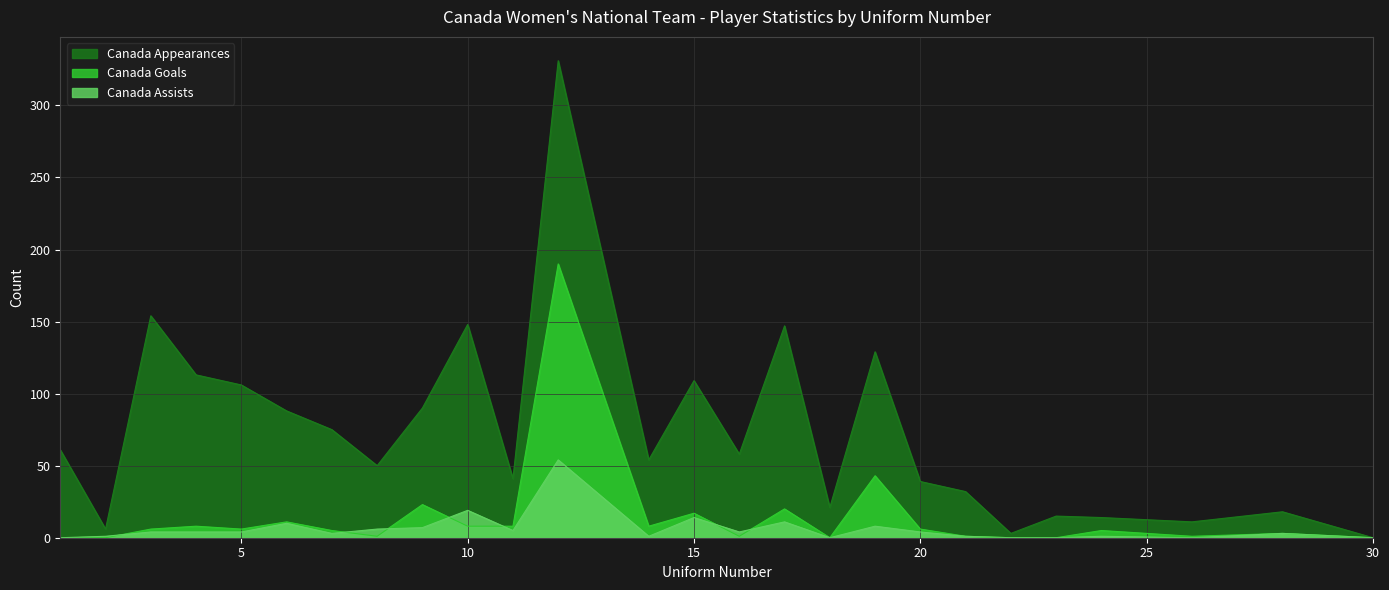

Reading left to right, what are all the values shown in this chart?

Canada Appearances: 1=61	2=6	3=154	4=113	5=106	6=88	7=75	8=50	9=90	10=148	11=41	12=331	14=54	15=109	16=58	17=147	18=21	19=129	20=39	21=32	22=3	23=15	24=14	26=11	28=18	30=0
Canada Goals: 1=0	2=0	3=6	4=8	5=6	6=11	7=5	8=1	9=23	10=8	11=8	12=190	14=8	15=17	16=1	17=20	18=0	19=43	20=6	21=1	22=0	23=0	24=5	26=1	28=3	30=0
Canada Assists: 1=0	2=1	3=4	4=4	5=4	6=10	7=3	8=6	9=7	10=19	11=5	12=54	14=1	15=14	16=4	17=11	18=0	19=8	20=4	21=1	22=0	23=0	24=1	26=0	28=3	30=0